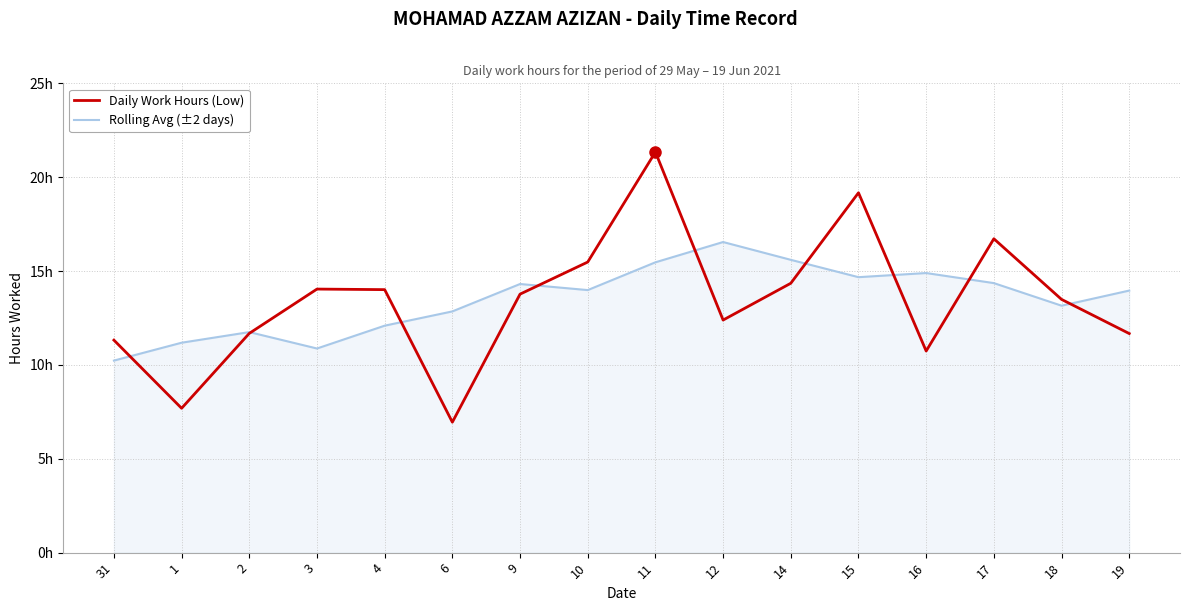

At how many categories does at least one series exceed 10?

16